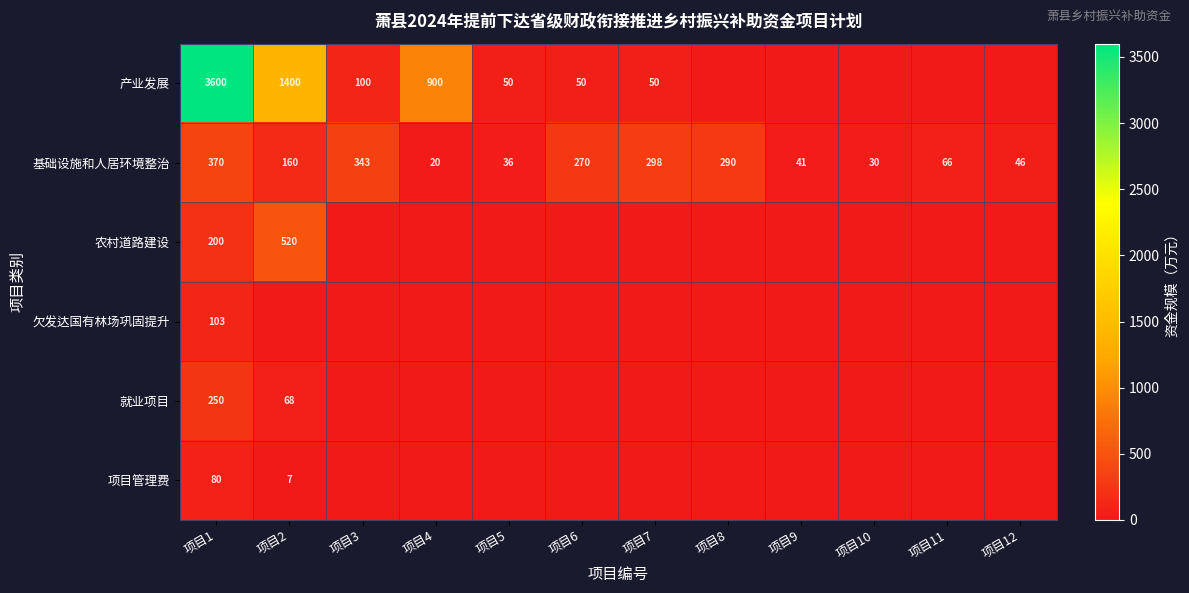

What is the total value across all series at 项目1?

4603